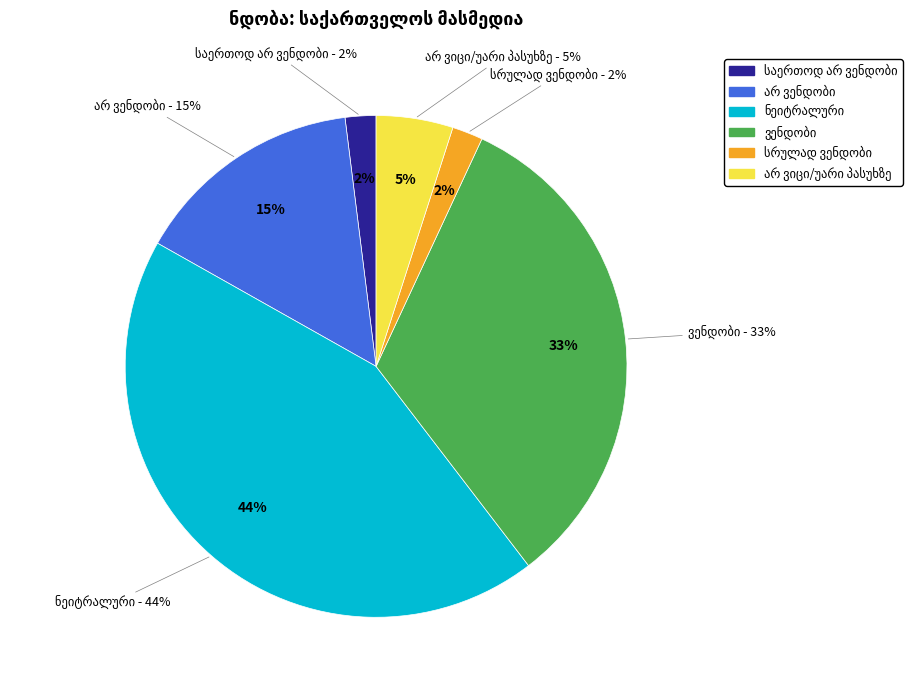

Approximately how many times larger is the value at არ ვენდობი compared to საერთოდ არ ვენდობი?

7.5